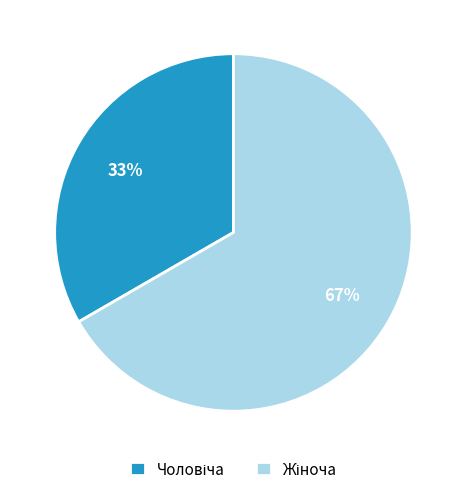

To the nearest percent, what is the average slice percentage?

50%